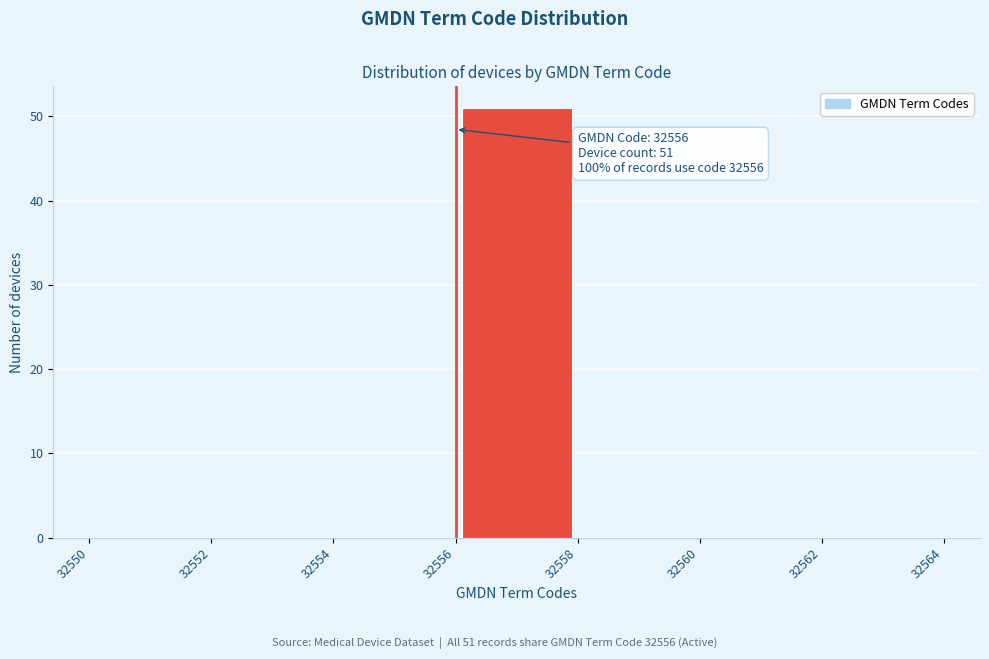

Over which range of the x-axis is the bar tallest?

32556 to 32558